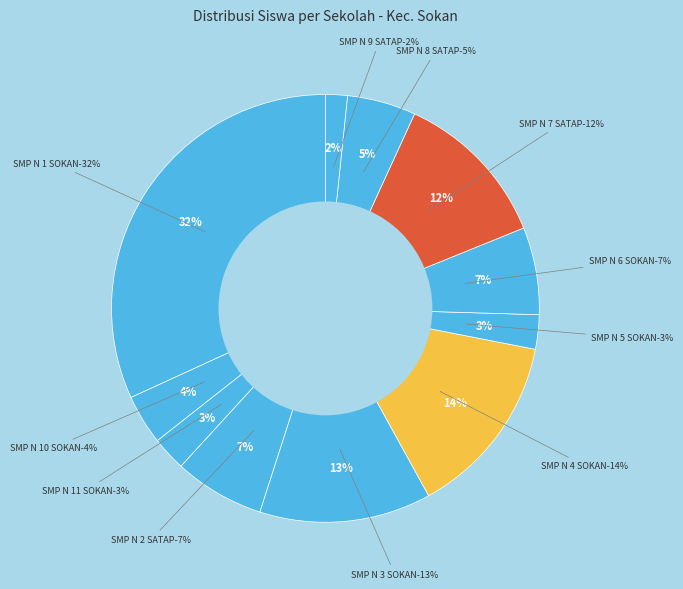

How many slices are in this pie chart?

11